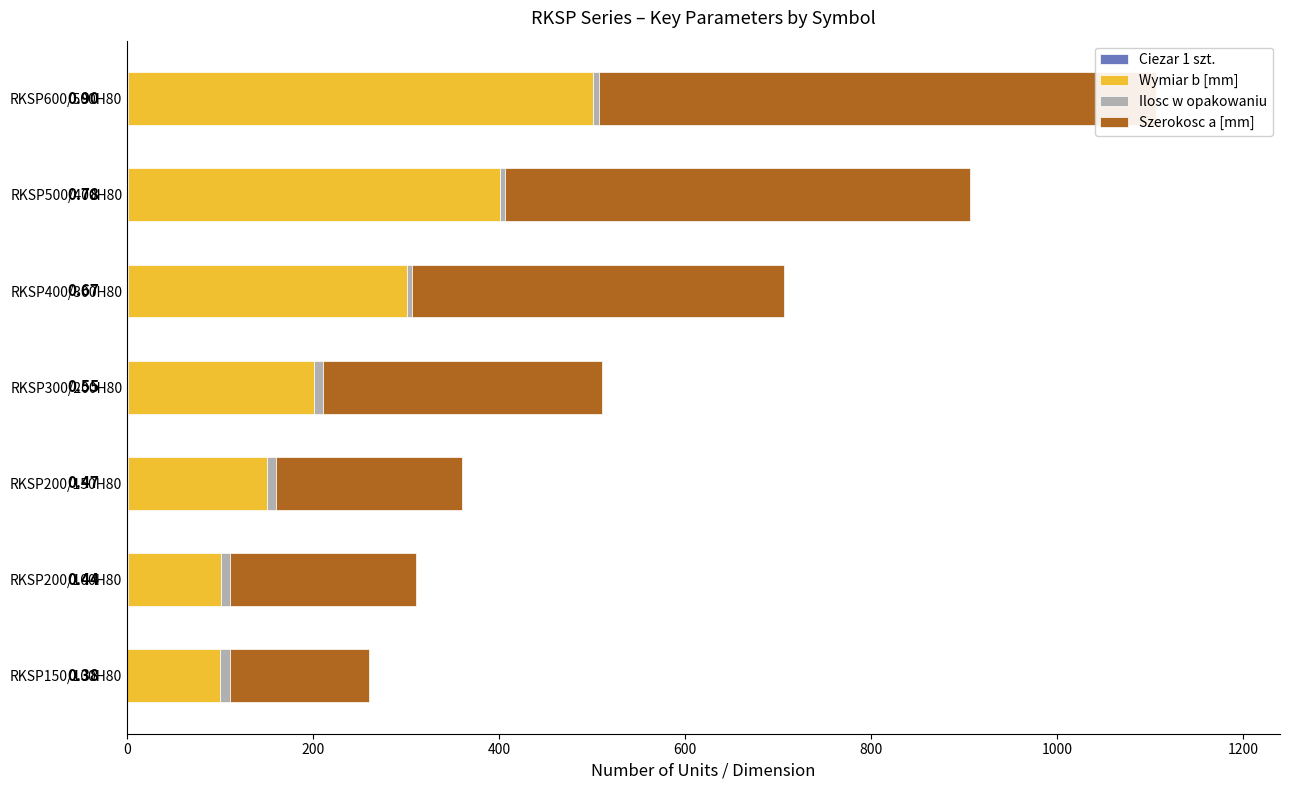

Between 0 and 200, which series saw the biggest shift?

Szerokosc a [mm]